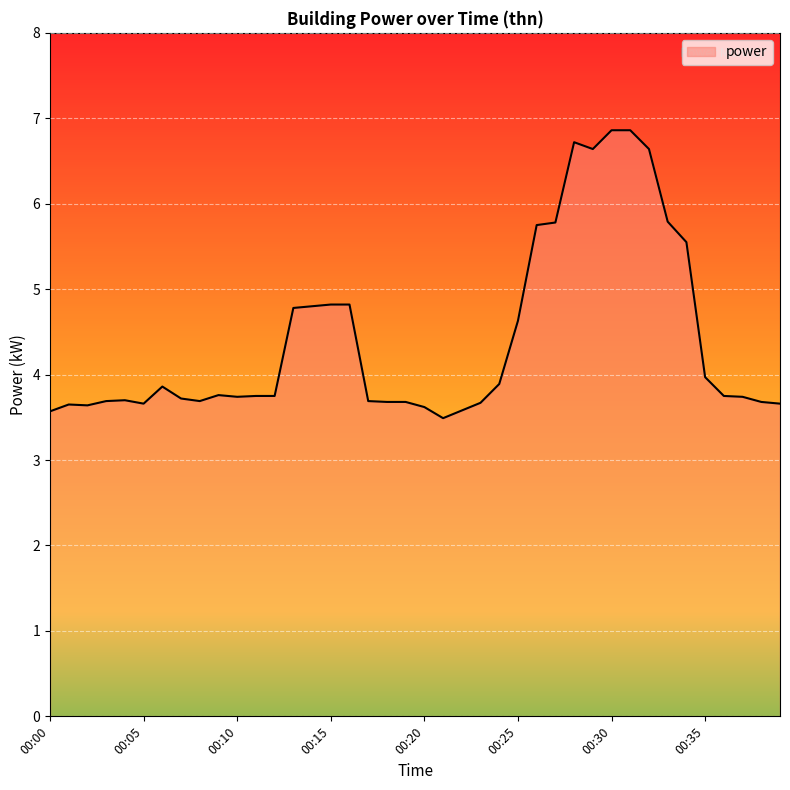

Does the chart have visible grid lines?

Yes